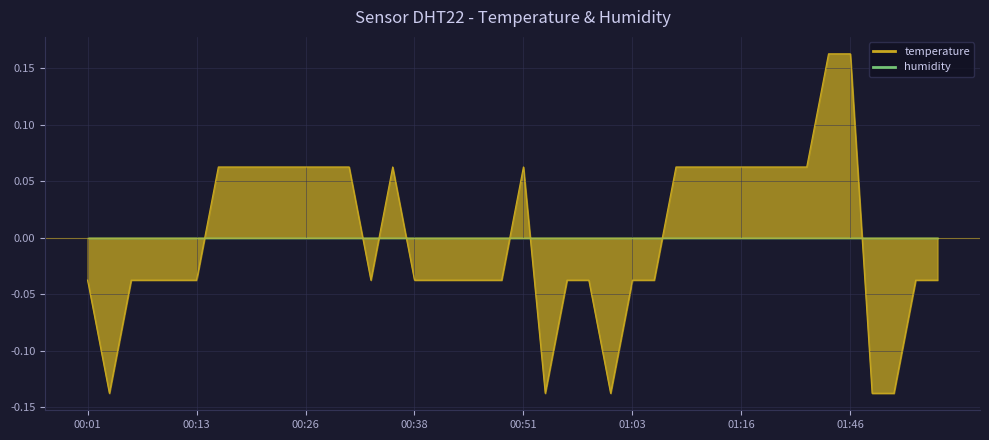

Reading right to left, list all the values displayed in this chart.

01:59=-0.0	01:56=-0.0	01:53=-0.1	01:51=-0.1	01:46=0.2	01:43=0.2	01:38=0.1	01:35=0.1	01:18=0.1	01:16=0.1	01:13=0.1	01:11=0.1	01:08=0.1	01:06=-0.0	01:03=-0.0	01:01=-0.1	00:58=-0.0	00:56=-0.0	00:53=-0.1	00:51=0.1	00:48=-0.0	00:46=-0.0	00:43=-0.0	00:40=-0.0	00:38=-0.0	00:36=0.1	00:33=-0.0	00:31=0.1	00:28=0.1	00:26=0.1	00:23=0.1	00:21=0.1	00:18=0.1	00:16=0.1	00:13=-0.0	00:11=-0.0	00:08=-0.0	00:06=-0.0	00:04=-0.1	00:01=-0.0